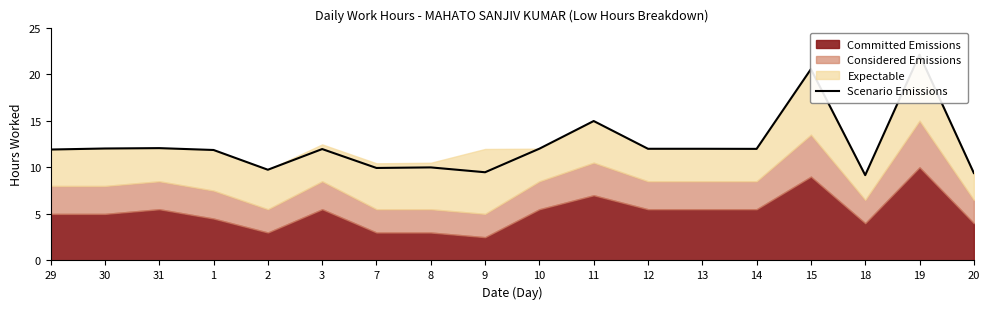

What is the sum of the values at 14 and 12?

24.0